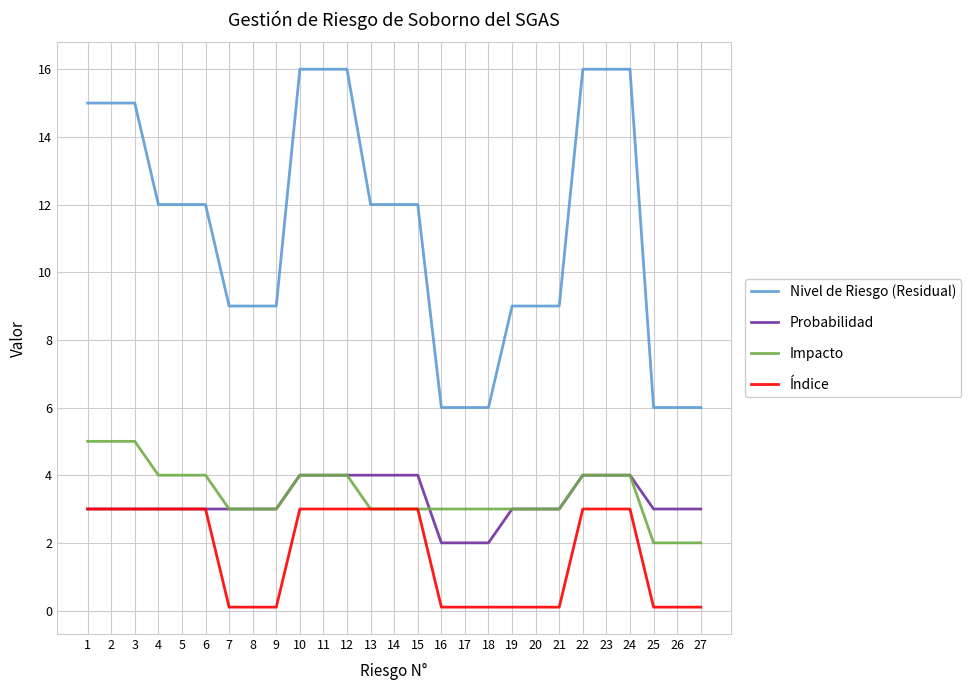

True or false: Nivel de Riesgo (Residual) and Impacto cross at least once.

False